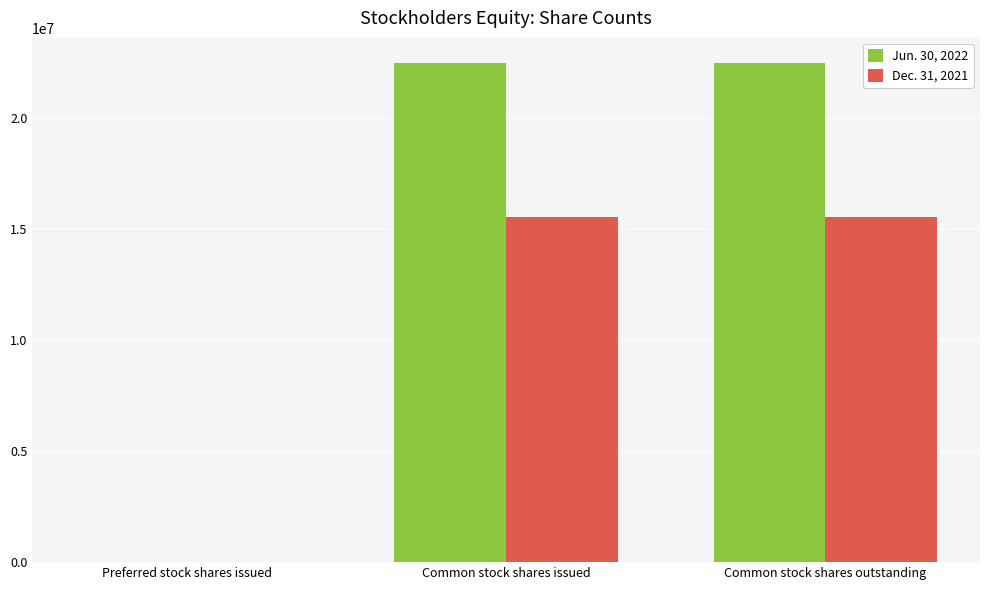

The value of Dec. 31, 2021 at Common stock shares issued is 6228365. True or false?

False